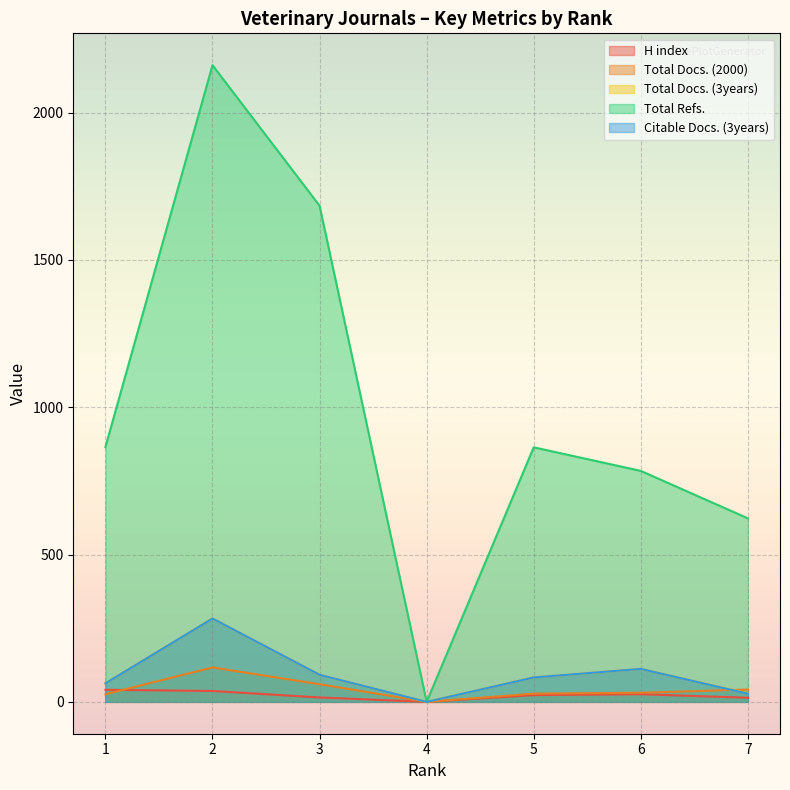

True or false: Citable Docs. (3years) and H index cross at least once.

False